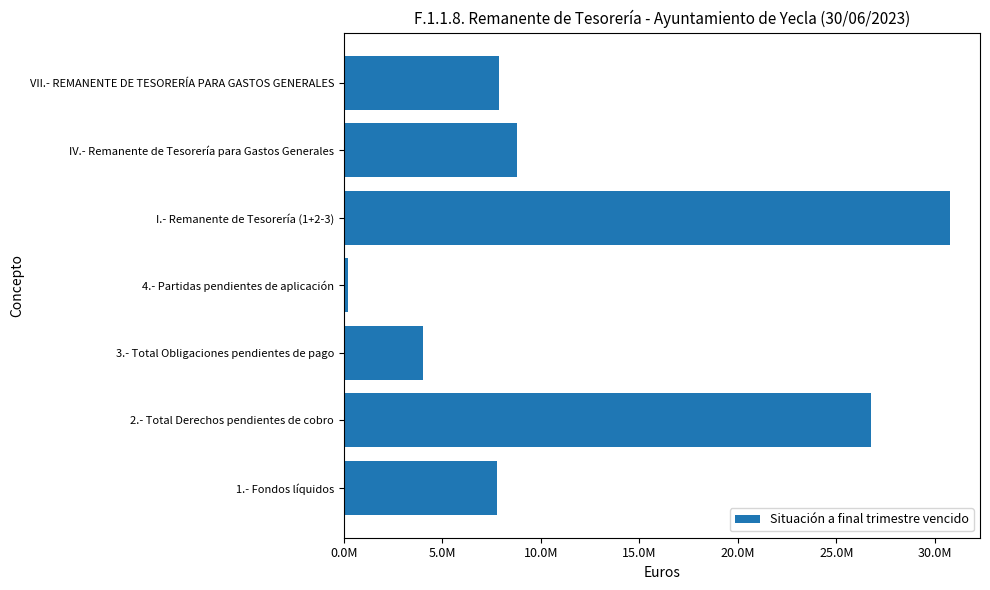

Does the chart contain any negative values?

No